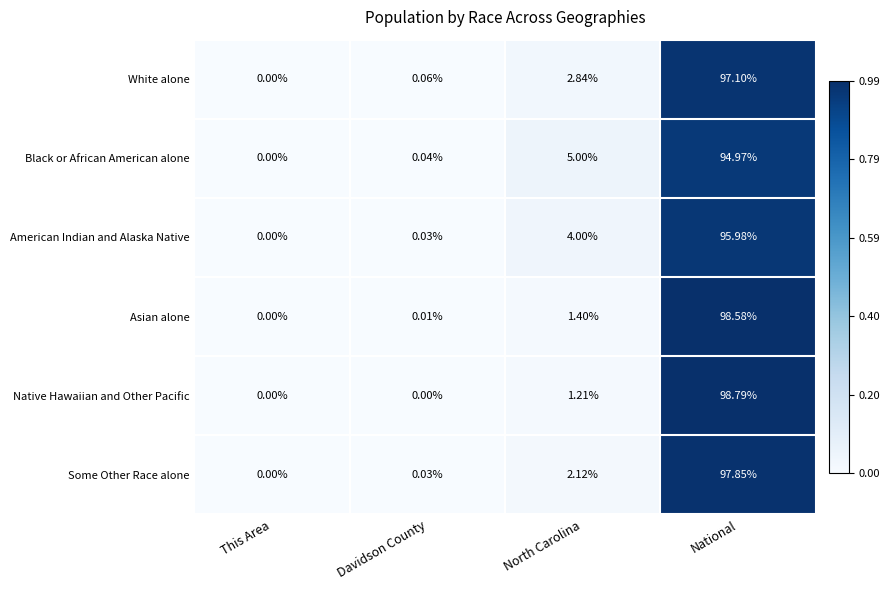

At which label does Some Other Race alone reach its peak?

National